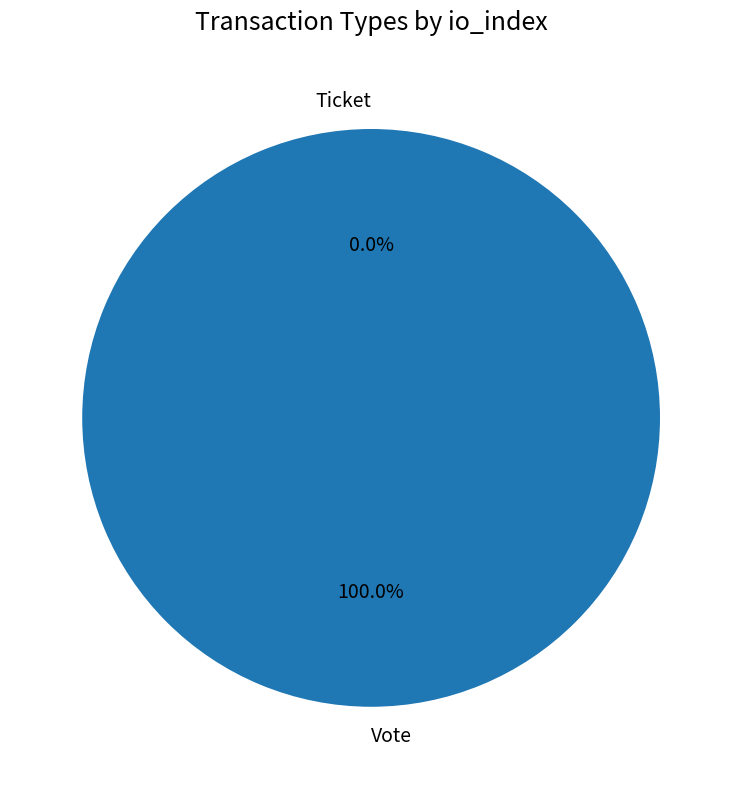

Rank the categories by value from highest to lowest.

Vote, Ticket